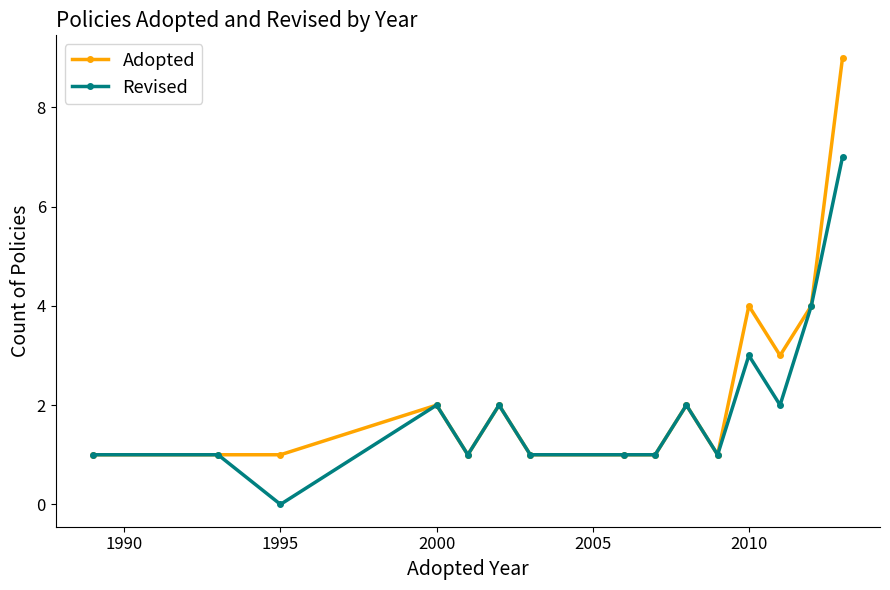

What is the value of the Adopted point at the 15th from the left?

9